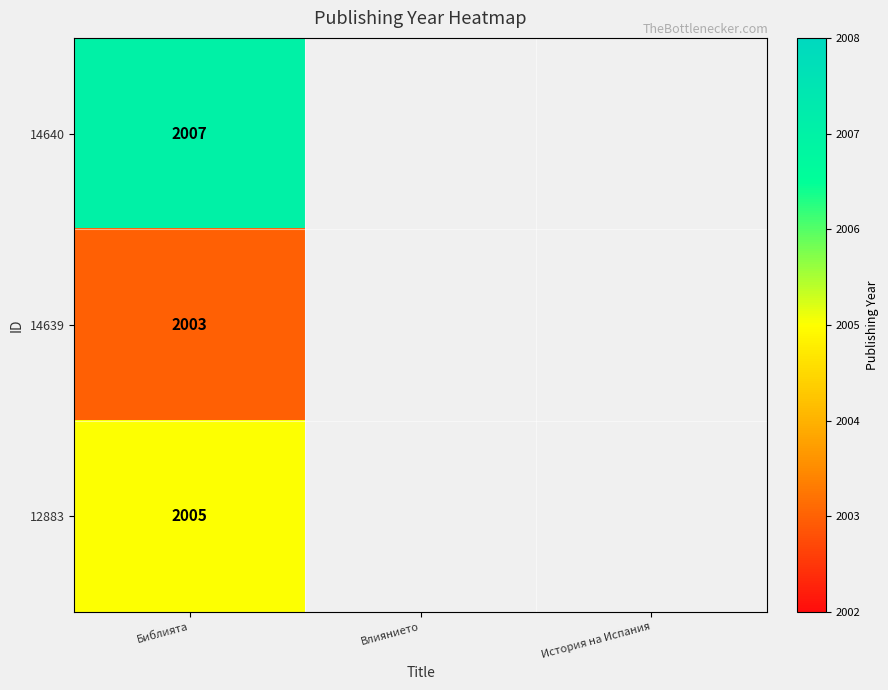

Rank the series at Библията from lowest to highest value.

14639, 12883, 14640